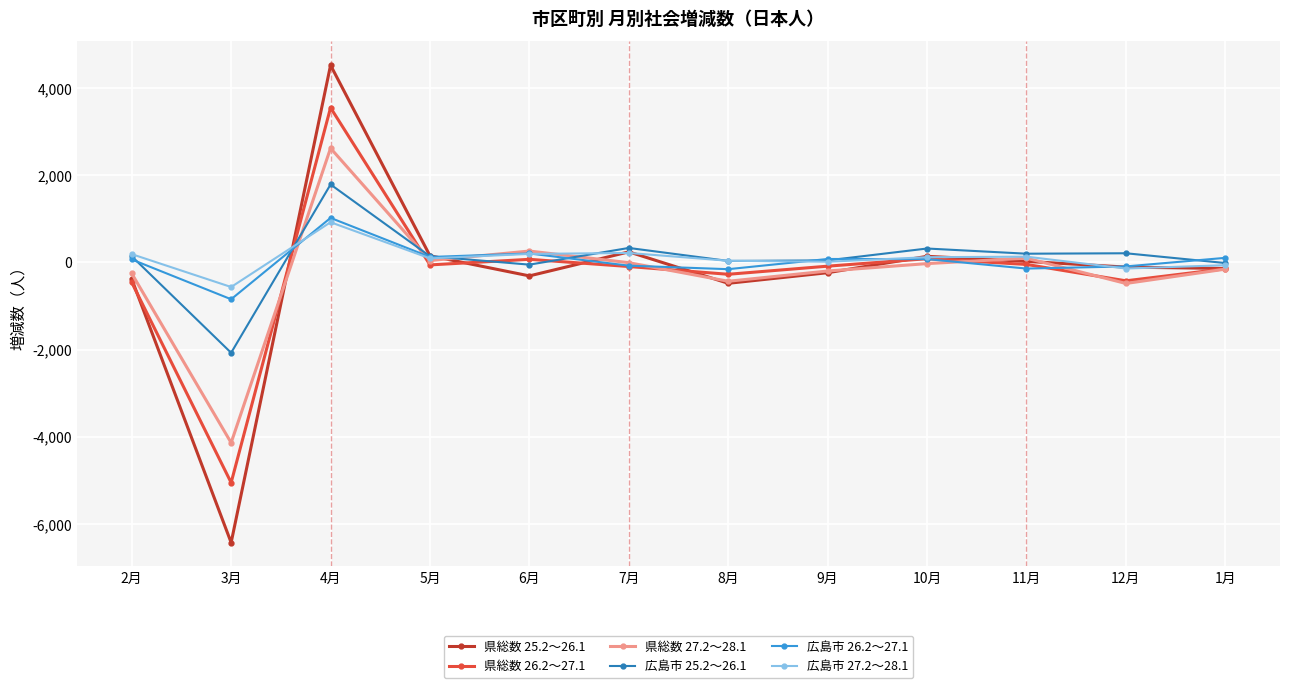

What is the total value across all series at 8月?

-1260